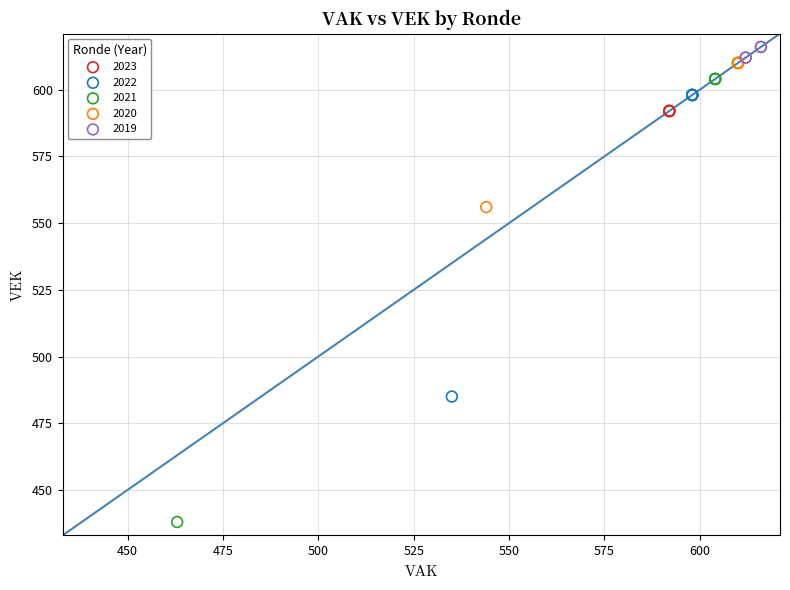

Which series reaches the minimum Y coordinate?

2021